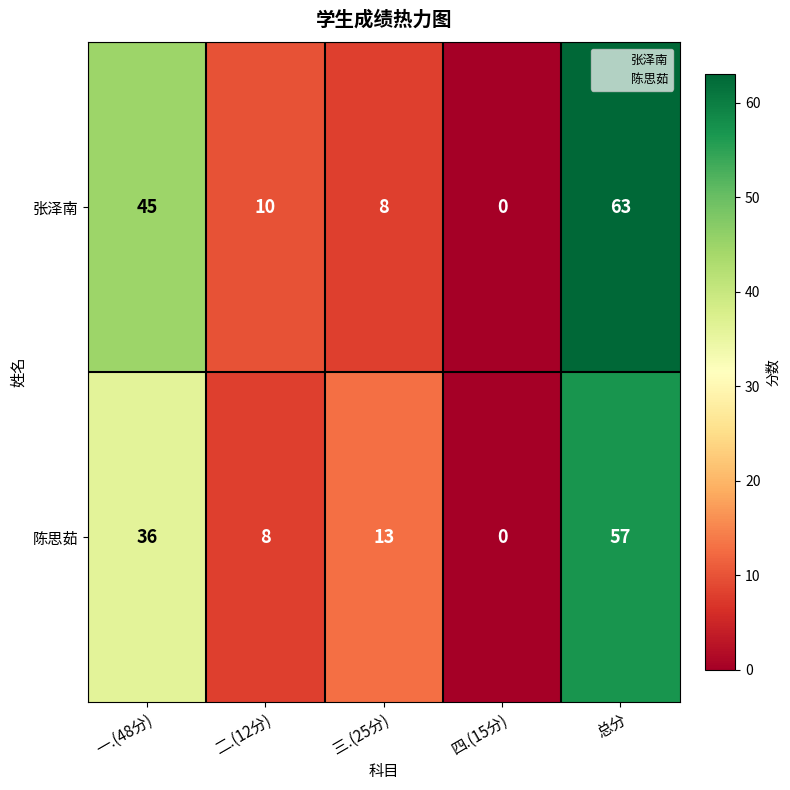

How many data points does each series have?

5